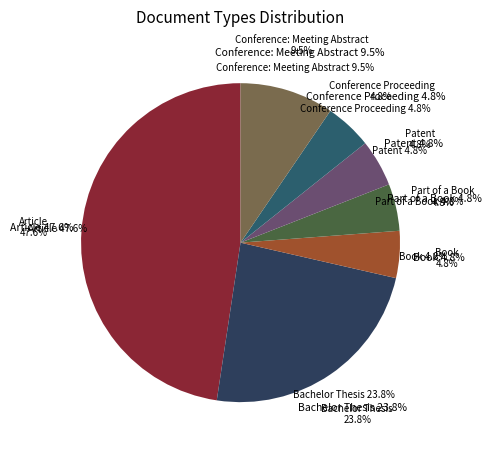

Rank the categories by value from lowest to highest.

Book, Part of a Book, Patent, Conference Proceeding, Conference: Meeting Abstract, Bachelor Thesis, Article